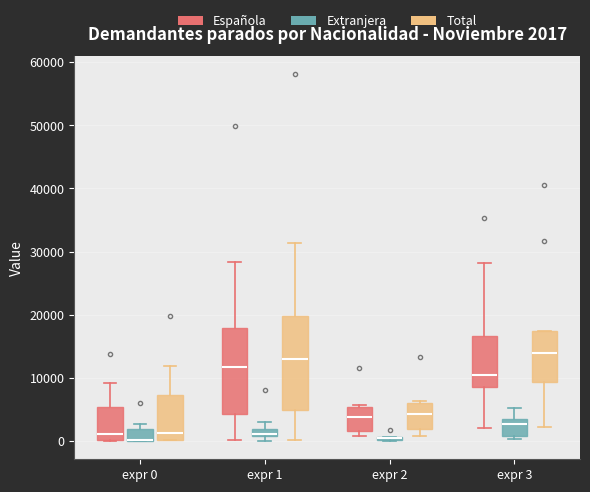

Comparing the boxes themselves (not the whiskers), which one is the tallest?

expr 1 (Total)